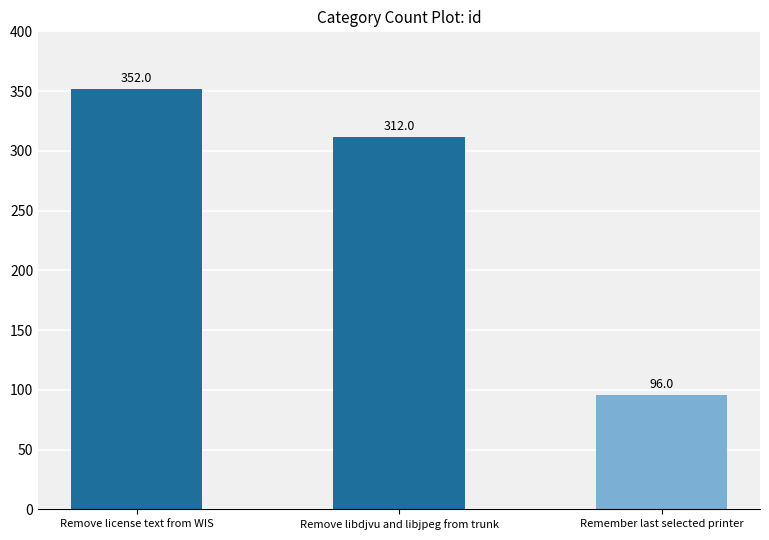

Rank the categories by value from lowest to highest.

Remember last selected printer, Remove libdjvu and libjpeg from trunk, Remove license text from WIS